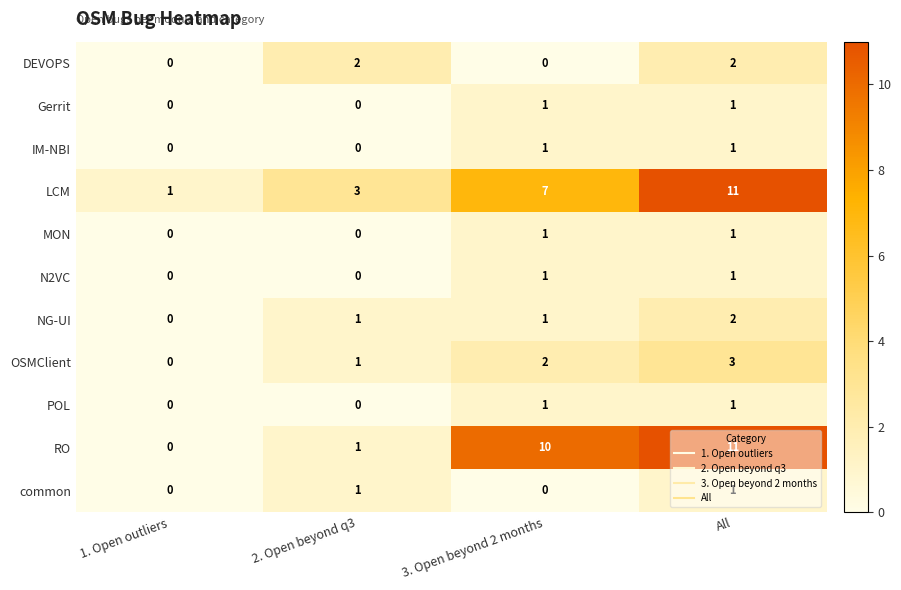

Count the number of categories in the chart.

4